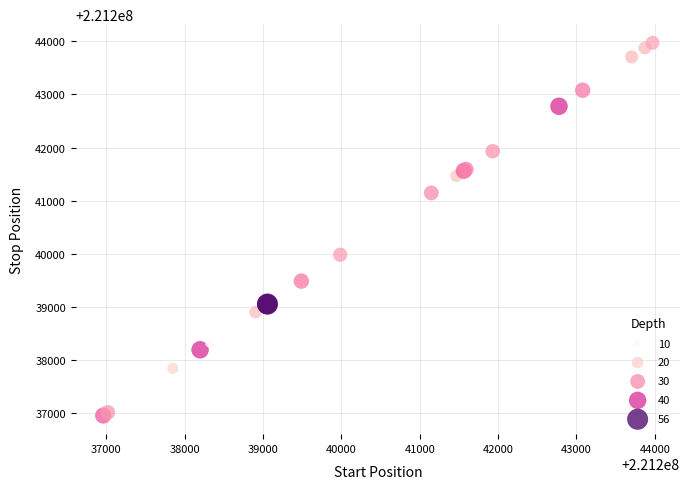

What Y value in the scatter plot is closest to 221240466?

221239985